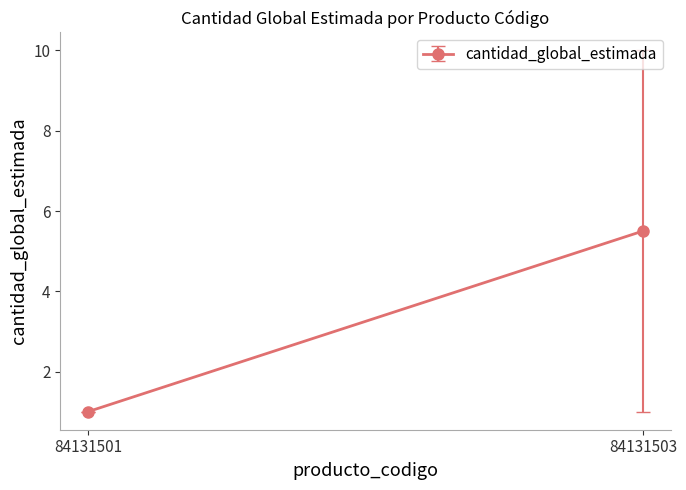

How many lines are shown in the chart?

1